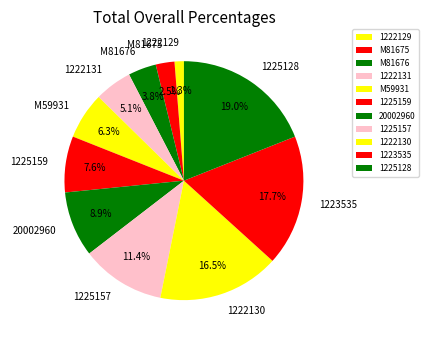

Between M81676 and 1222129, which is larger?

M81676